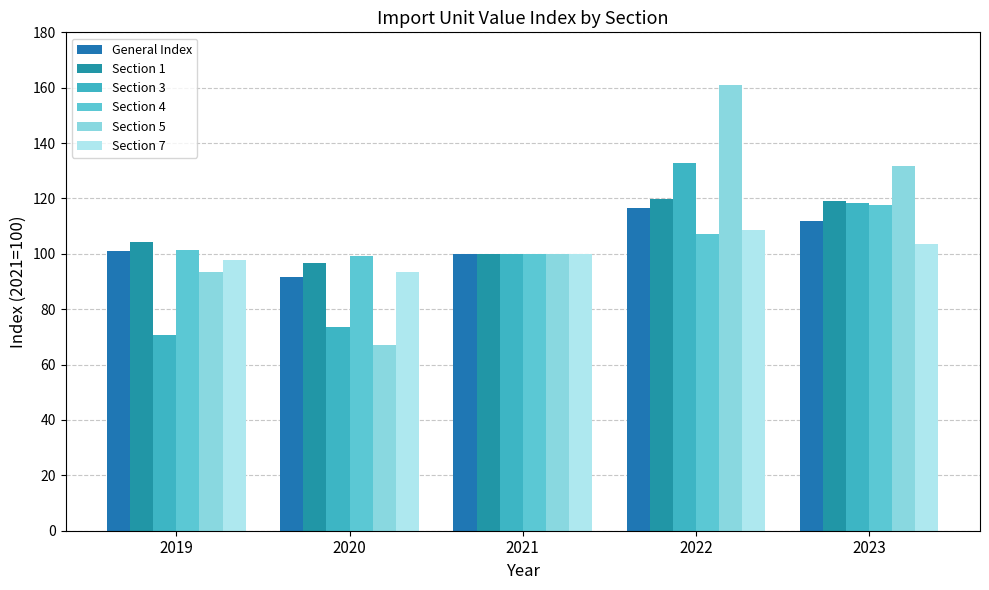

Are the bars horizontal?

No